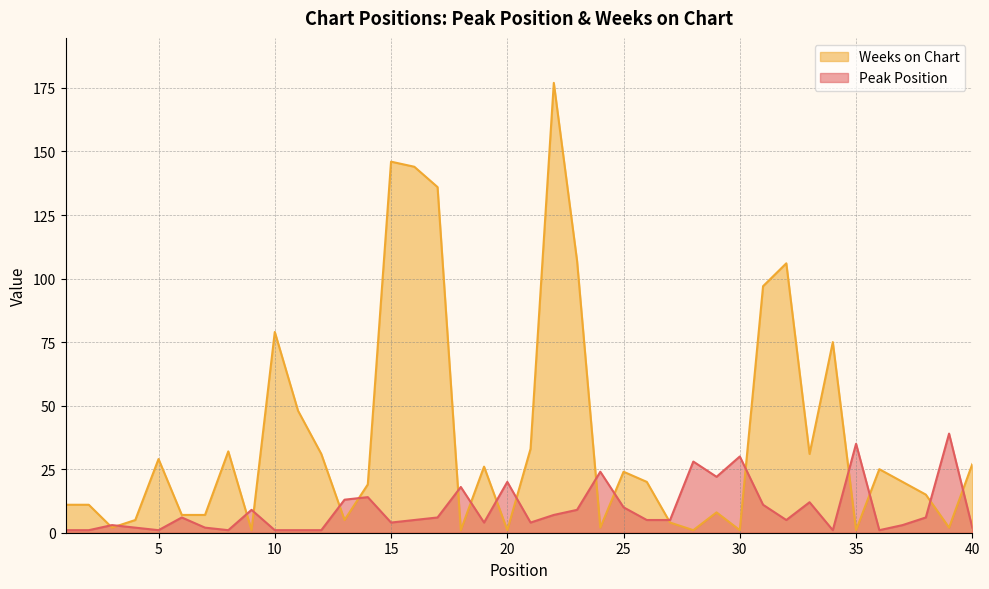

What is the difference between the maximum and second lowest values in the Peak Position series?

38